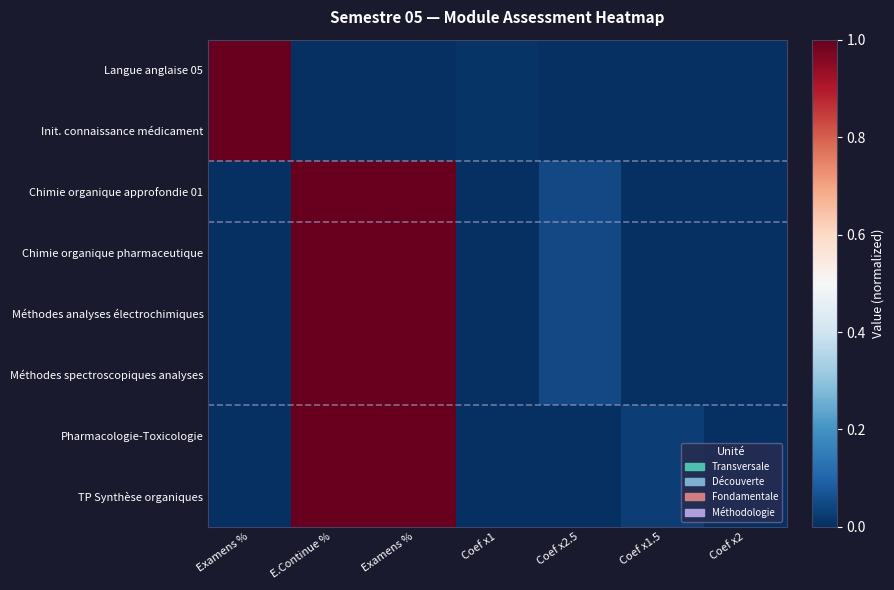

Between Coef x1 and Coef x1.5, which series saw the biggest shift?

Pharmacologie-Toxicologie